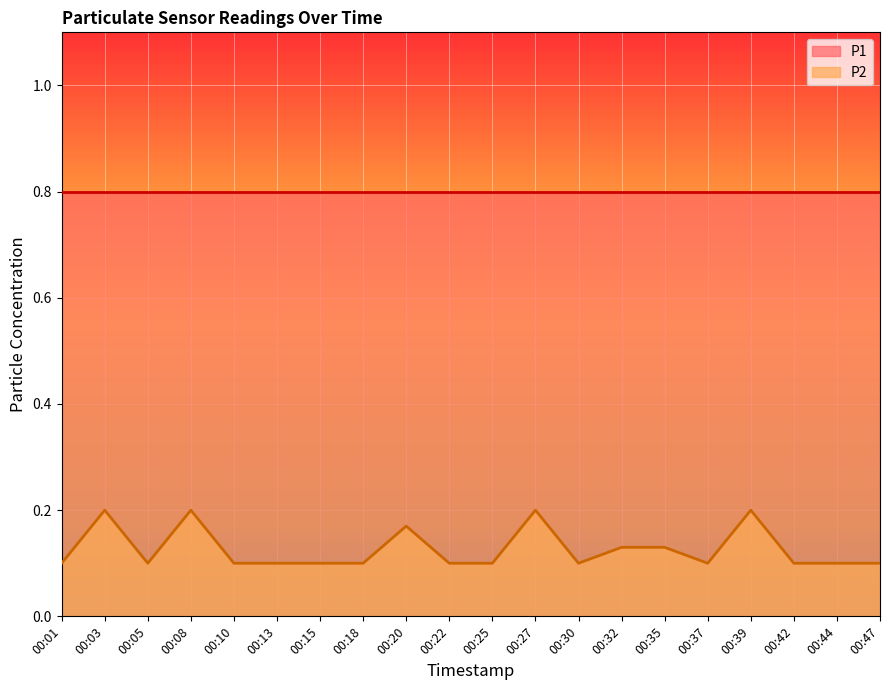

What is the difference between the second highest and minimum values?

0.1